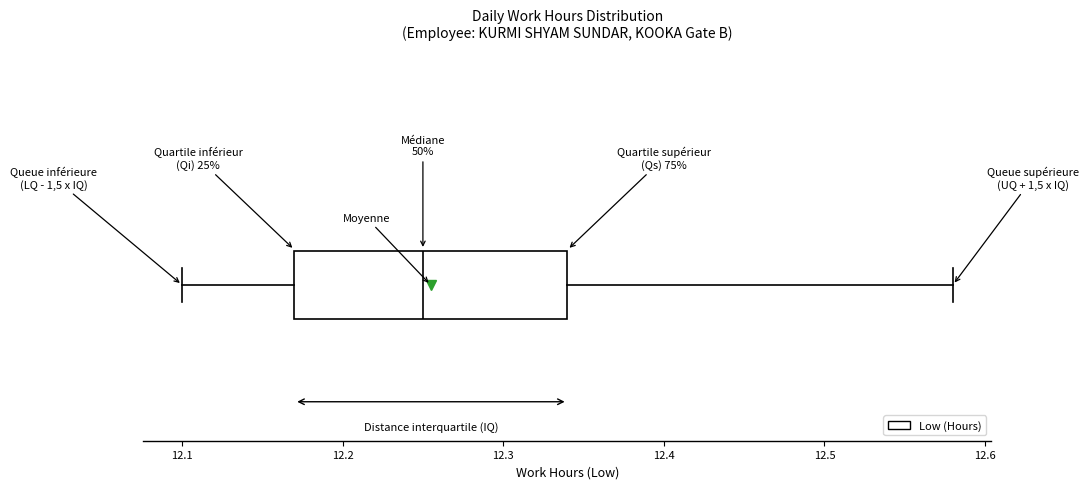

Where is the right edge of the box on the x-axis? The values are not printed on the chart, so give them approximately, as read against the axis.

12.34